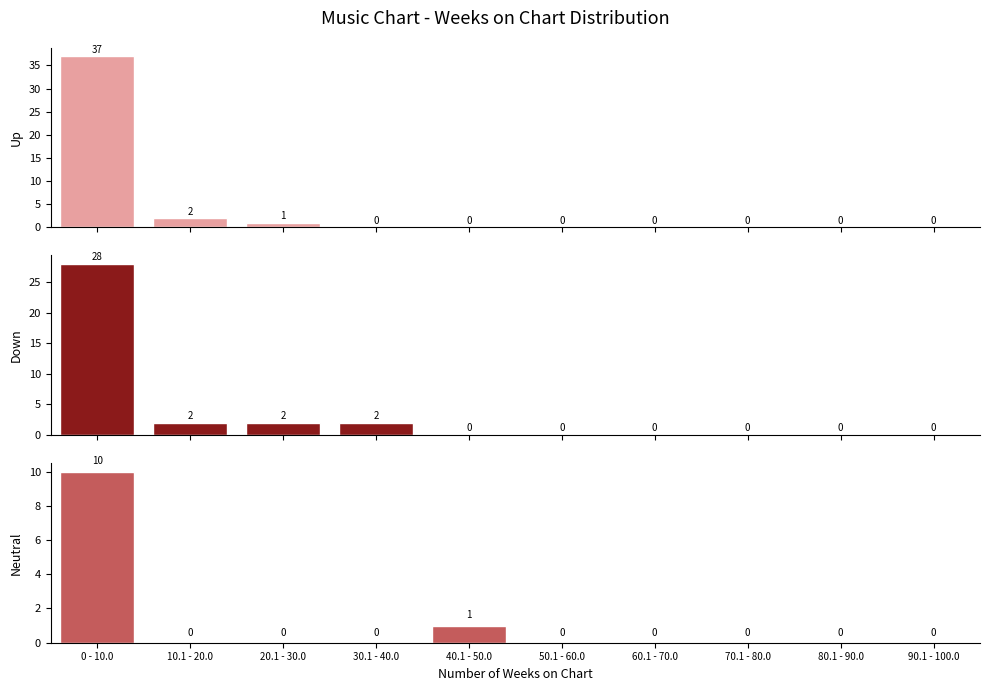

Reading left to right, list all the values displayed in this chart.

up: 0 - 10.0=37	10.1 - 20.0=2	20.1 - 30.0=1	30.1 - 40.0=0	40.1 - 50.0=0	50.1 - 60.0=0	60.1 - 70.0=0	70.1 - 80.0=0	80.1 - 90.0=0	90.1 - 100.0=0
down: 0 - 10.0=28	10.1 - 20.0=2	20.1 - 30.0=2	30.1 - 40.0=2	40.1 - 50.0=0	50.1 - 60.0=0	60.1 - 70.0=0	70.1 - 80.0=0	80.1 - 90.0=0	90.1 - 100.0=0